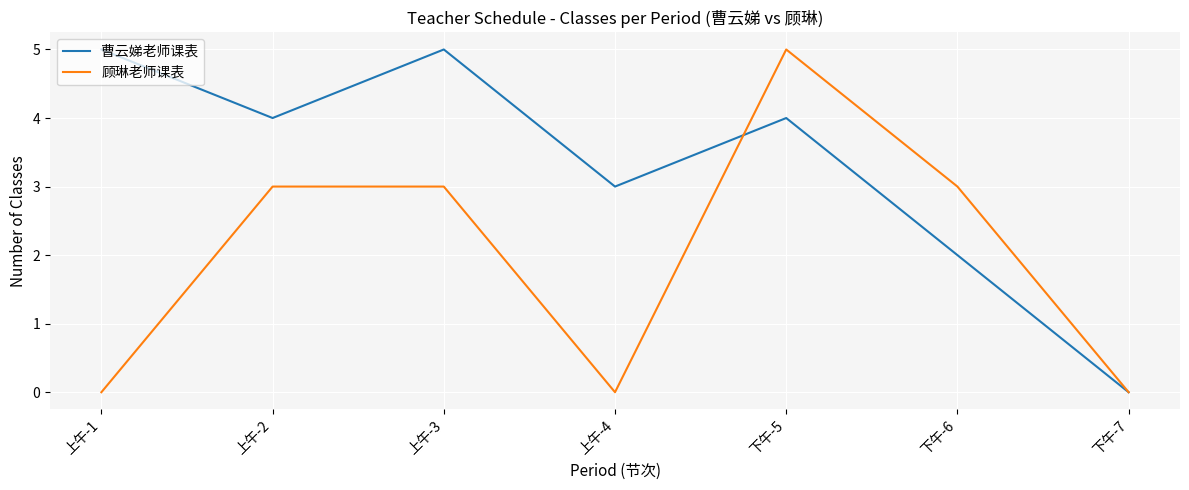

Is it true that 曹云娣老师课表 equals 1 at 上午-2?

False